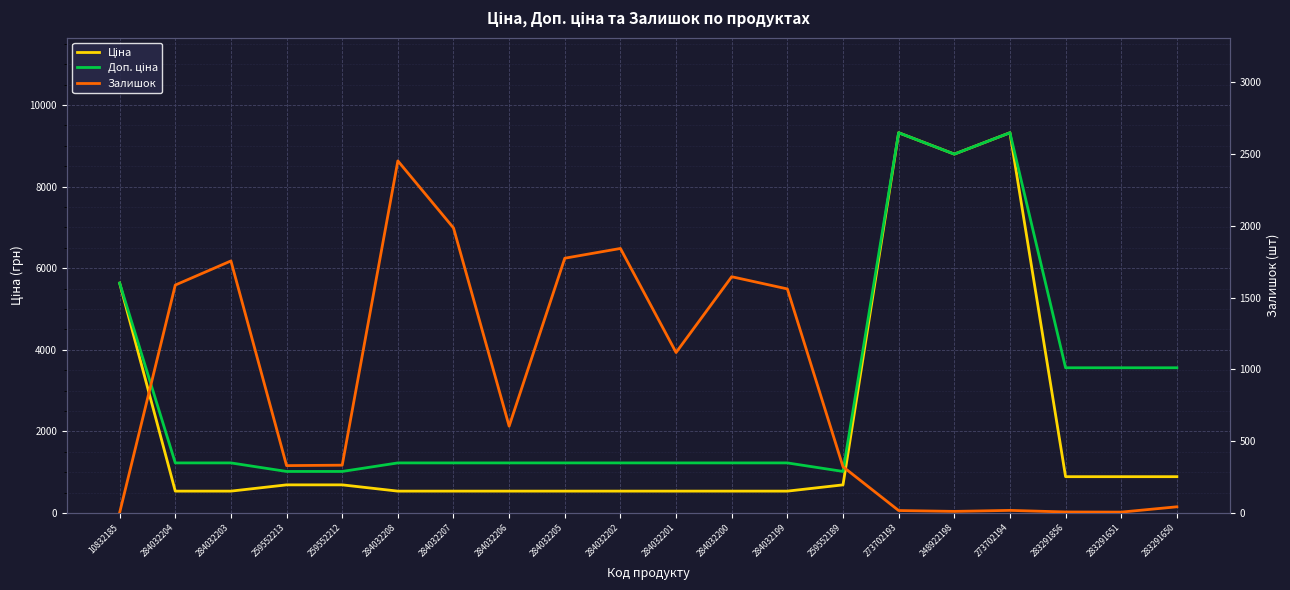

Reading right to left, what are all the values shown in this chart?

Ціна: 283291650=889.9	283291651=889.9	283291856=889.9	273702194=9321.4	248922198=8797.6	273702193=9321.4	259552189=689.1	284032199=535.4	284032200=535.4	284032201=535.4	284032202=535.4	284032205=535.4	284032206=535.4	284032207=535.4	284032208=535.4	259552212=689.1	259552213=689.1	284032203=535.4	284032204=535.4	10832185=5636.0
Доп. ціна: 283291650=3559.7	283291651=3559.7	283291856=3559.7	273702194=9321.4	248922198=8797.6	273702193=9321.4	259552189=1017.8	284032199=1227.2	284032200=1227.2	284032201=1227.2	284032202=1227.2	284032205=1227.2	284032206=1227.2	284032207=1227.2	284032208=1227.2	259552212=1017.8	259552213=1017.8	284032203=1227.2	284032204=1227.2	10832185=5636.0
Залишок: 283291650=43.0	283291651=6.0	283291856=7.0	273702194=18.0	248922198=11.0	273702193=17.0	259552189=322.0	284032199=1561.0	284032200=1646.0	284032201=1118.0	284032202=1843.0	284032205=1775.0	284032206=605.0	284032207=1986.0	284032208=2453.0	259552212=333.0	259552213=330.0	284032203=1756.0	284032204=1588.0	10832185=2.0